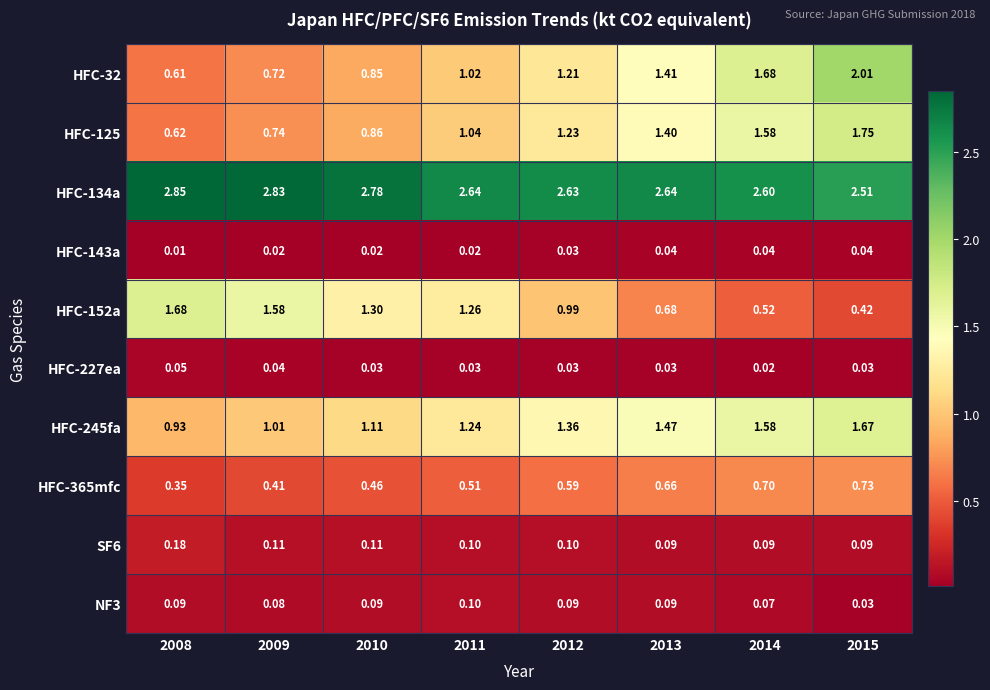

Reading right to left, transcribe all the data shown in this chart.

HFC-32: 2015=2.0	2014=1.7	2013=1.4	2012=1.2	2011=1.0	2010=0.8	2009=0.7	2008=0.6
HFC-125: 2015=1.8	2014=1.6	2013=1.4	2012=1.2	2011=1.0	2010=0.9	2009=0.7	2008=0.6
HFC-134a: 2015=2.5	2014=2.6	2013=2.6	2012=2.6	2011=2.6	2010=2.8	2009=2.8	2008=2.9
HFC-143a: 2015=0.0	2014=0.0	2013=0.0	2012=0.0	2011=0.0	2010=0.0	2009=0.0	2008=0.0
HFC-152a: 2015=0.4	2014=0.5	2013=0.7	2012=1.0	2011=1.3	2010=1.3	2009=1.6	2008=1.7
HFC-227ea: 2015=0.0	2014=0.0	2013=0.0	2012=0.0	2011=0.0	2010=0.0	2009=0.0	2008=0.1
HFC-245fa: 2015=1.7	2014=1.6	2013=1.5	2012=1.4	2011=1.2	2010=1.1	2009=1.0	2008=0.9
HFC-365mfc: 2015=0.7	2014=0.7	2013=0.7	2012=0.6	2011=0.5	2010=0.5	2009=0.4	2008=0.3
SF6: 2015=0.1	2014=0.1	2013=0.1	2012=0.1	2011=0.1	2010=0.1	2009=0.1	2008=0.2
NF3: 2015=0.0	2014=0.1	2013=0.1	2012=0.1	2011=0.1	2010=0.1	2009=0.1	2008=0.1